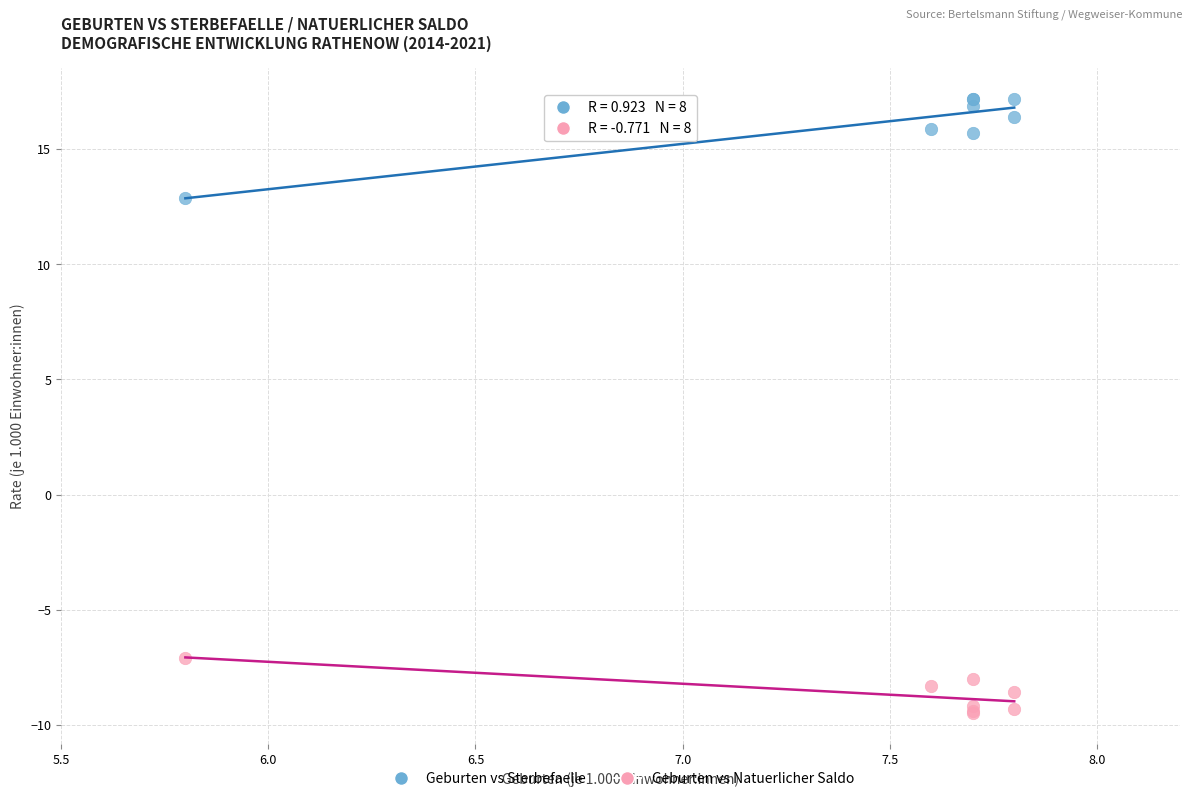

Which series reaches the maximum Y coordinate?

Geburten vs Sterbefaelle